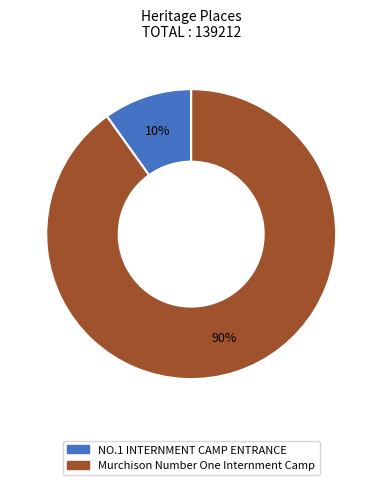

Do Murchison Number One Internment Camp and NO.1 INTERNMENT CAMP ENTRANCE together represent more than half of the pie?

Yes